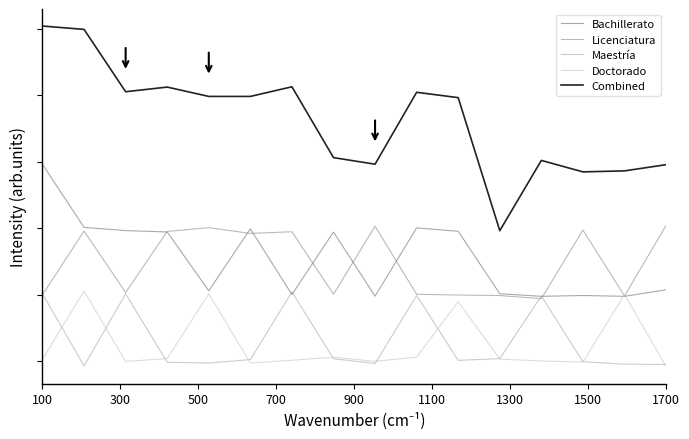

Which category has the highest value across all series?

100